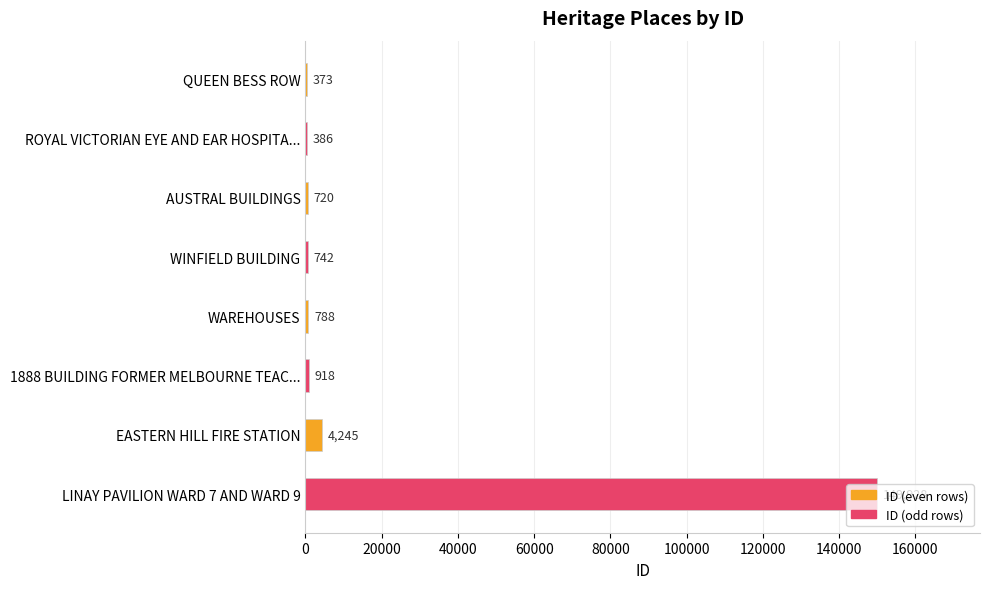

What is the change in value from ROYAL VICTORIAN EYE AND EAR HOSPITA... to AUSTRAL BUILDINGS?

+334